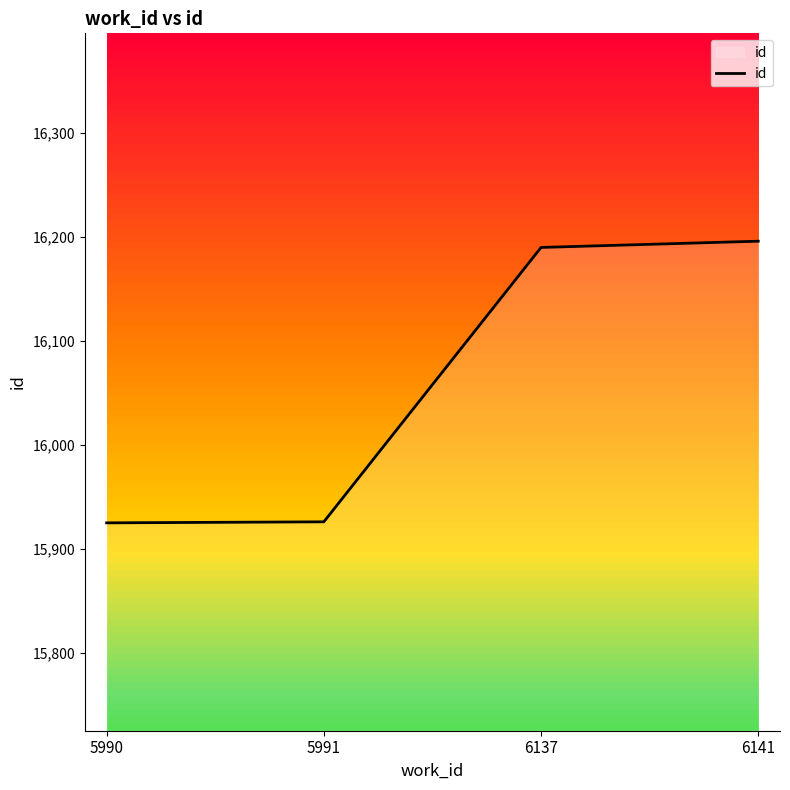

How many lines are shown in the chart?

1